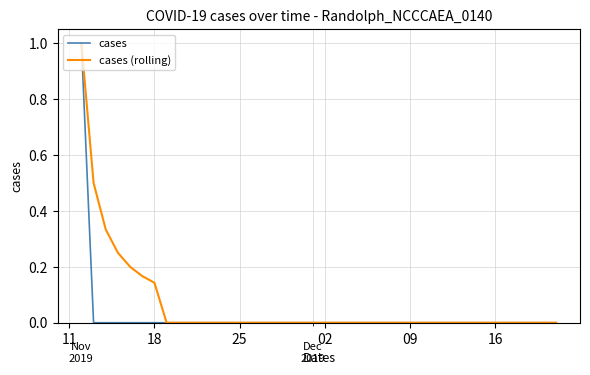

How many distinct data groups are displayed?

2